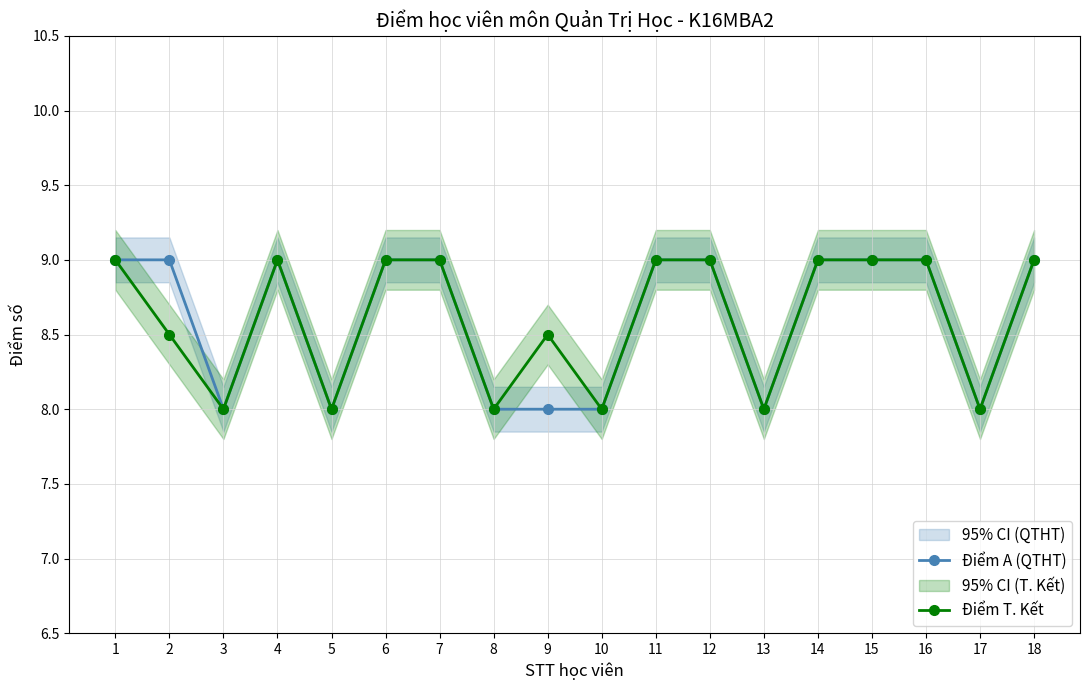

What is the sum of the Điểm T. Kết values at 3 and 5?

16.0